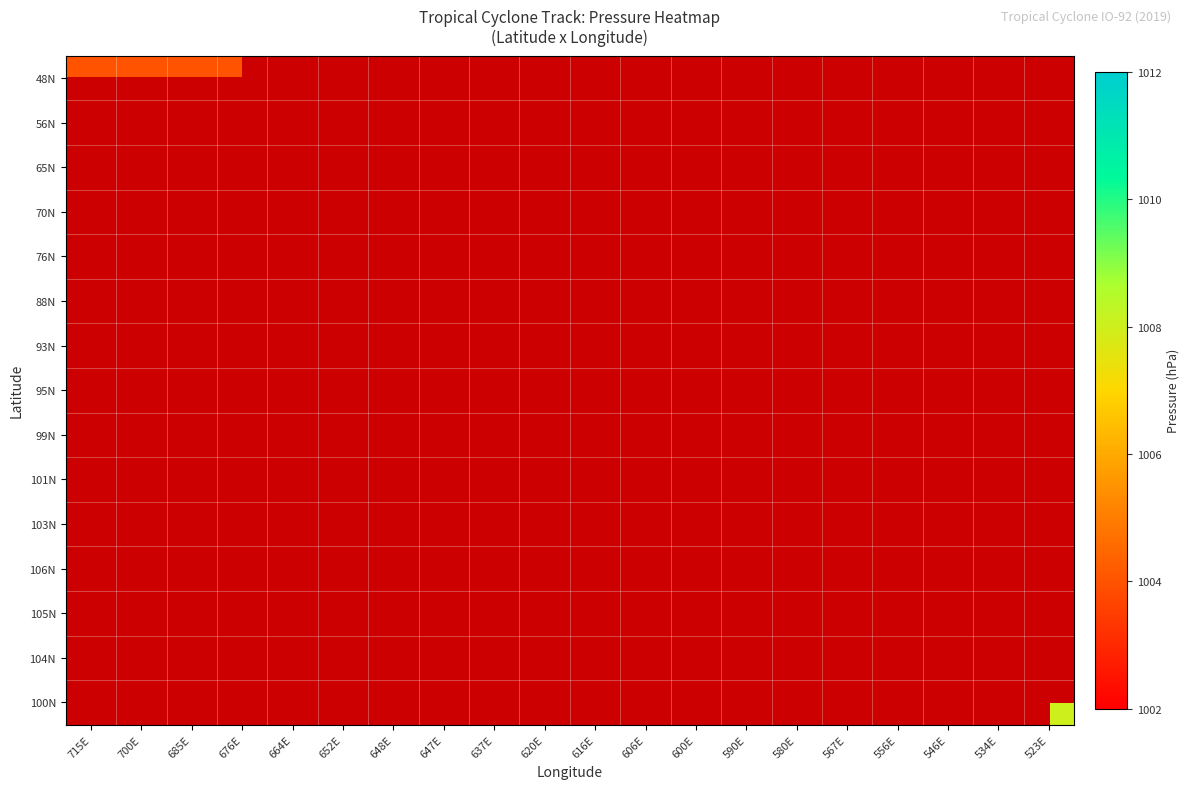

At how many categories does at least one series exceed 1006?

9